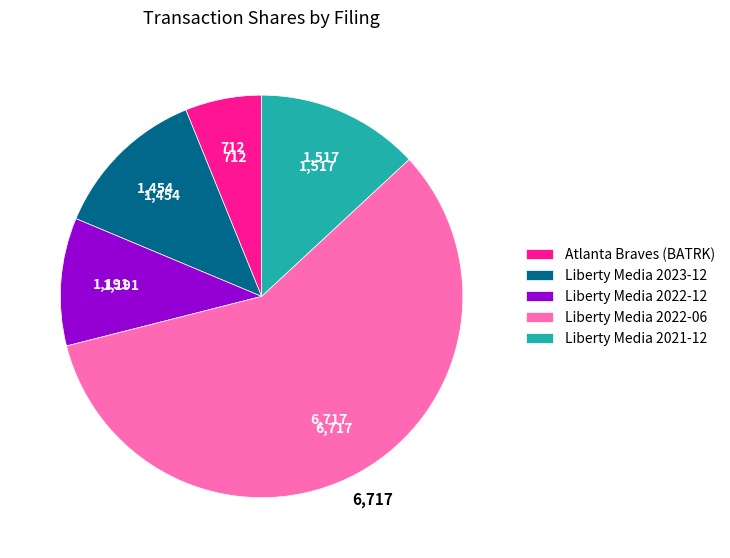

Is Liberty Media 2023-12 the majority of the pie?

No